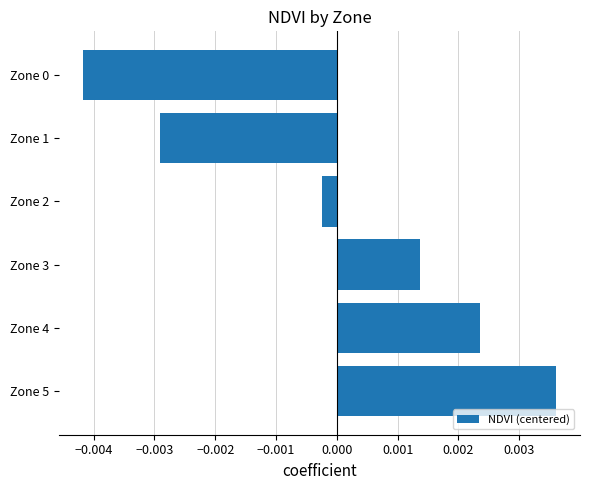

Which has a higher value, Zone 3 or Zone 0?

Zone 3